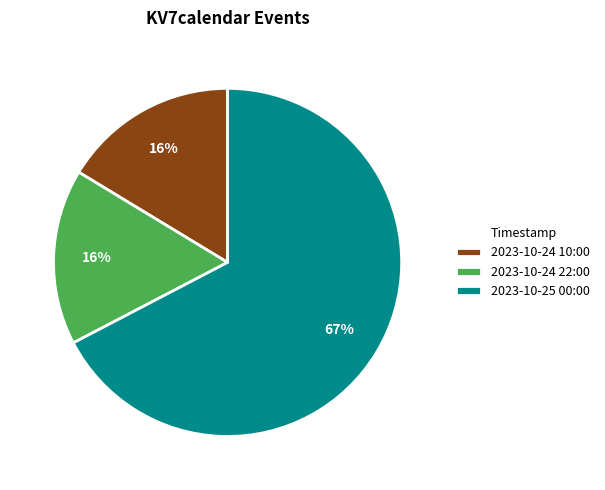

Which category has the biggest portion of the pie?

2023-10-25 00:00